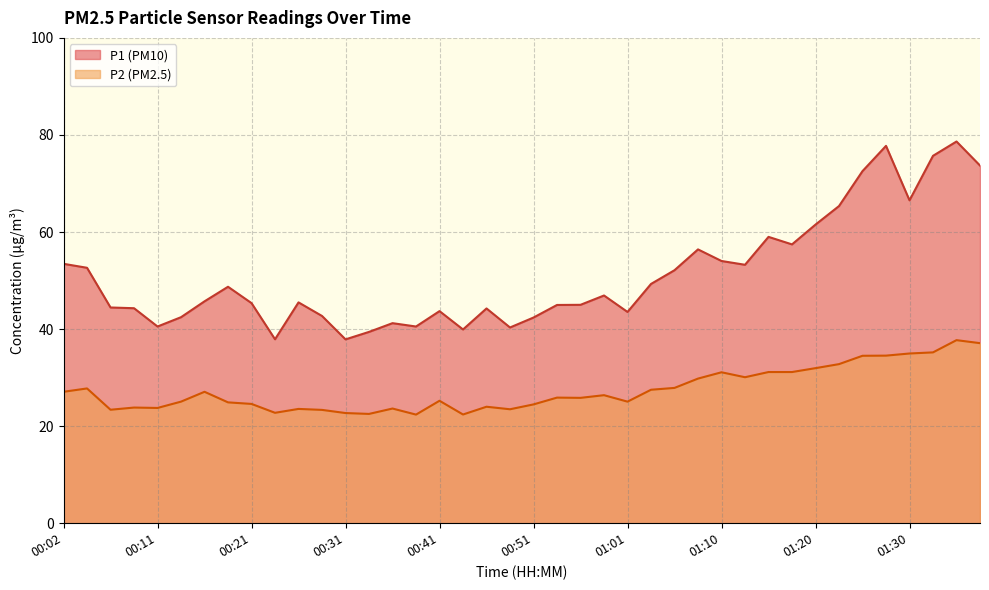

What is the minimum value shown in the chart?

22.4